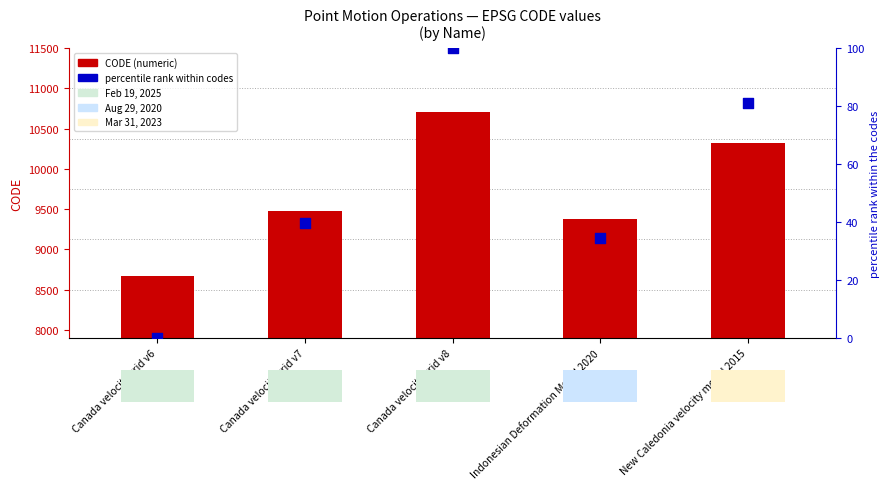

Which series reaches the maximum Y coordinate?

CODE (numeric)